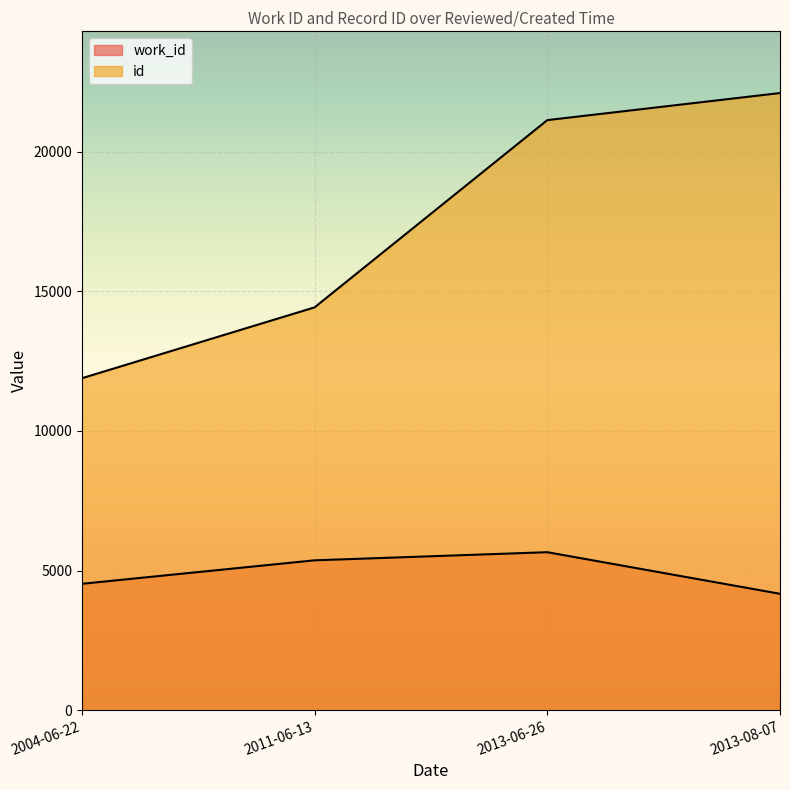

True or false: work_id has more than 0 points higher than both neighbors.

True